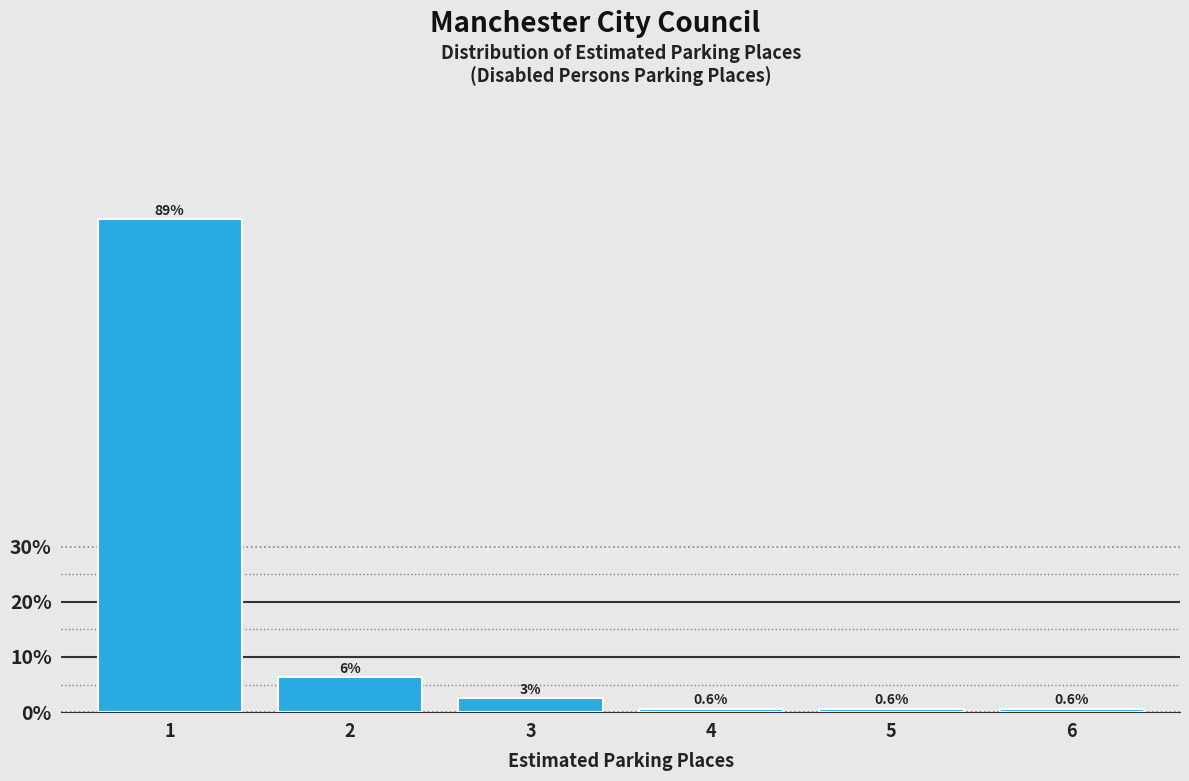

Read the value at 2.

6.3